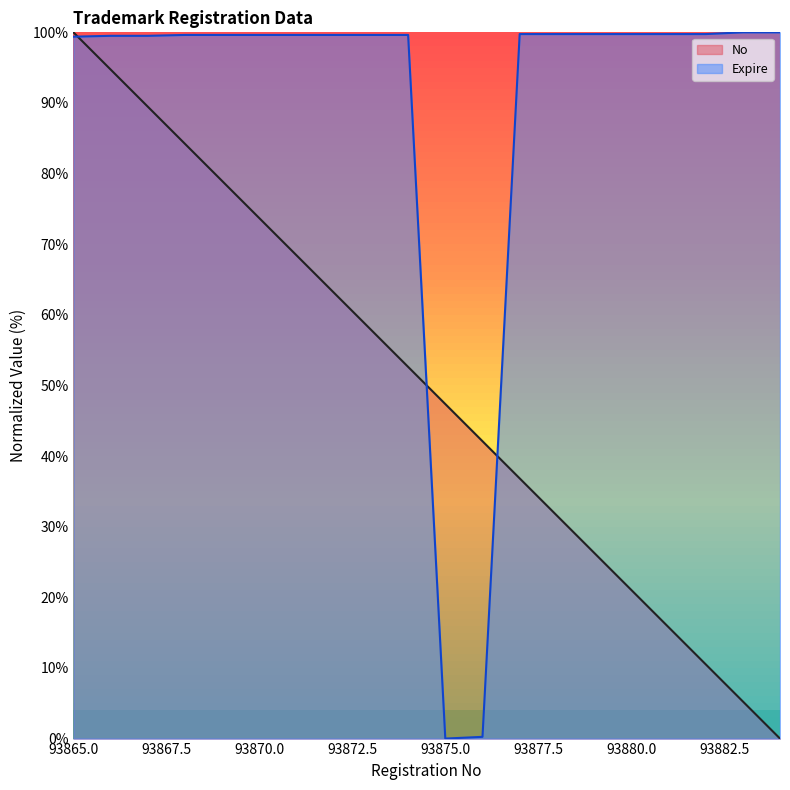

The value at 93872 is 20.6. True or false?

False